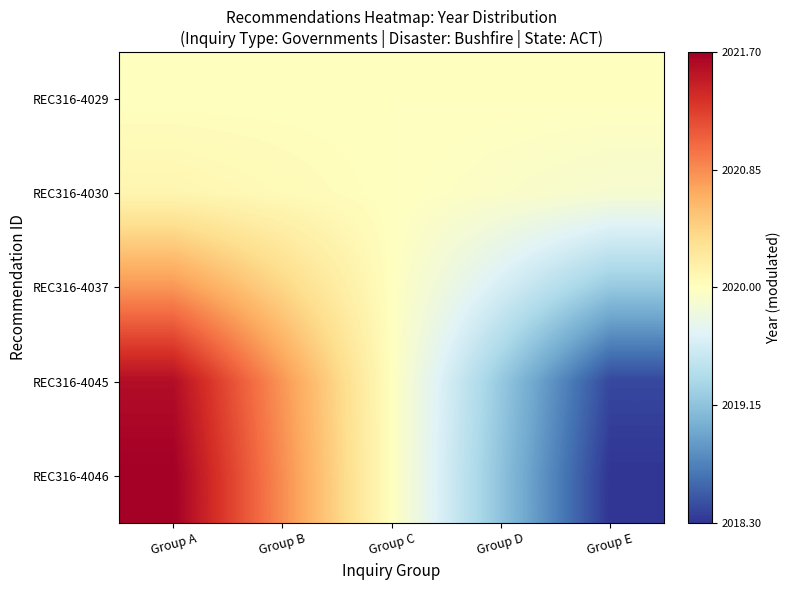

Reading left to right, what are all the values shown in this chart?

REC316-4029: Group A=2020.0	Group B=2020.0	Group C=2020.0	Group D=2020.0	Group E=2020.0
REC316-4030: Group A=2020.1	Group B=2020.0	Group C=2020.0	Group D=2019.9	Group E=2019.9
REC316-4037: Group A=2020.8	Group B=2020.4	Group C=2020.0	Group D=2019.6	Group E=2019.2
REC316-4045: Group A=2021.6	Group B=2020.8	Group C=2020.0	Group D=2019.2	Group E=2018.4
REC316-4046: Group A=2021.7	Group B=2020.9	Group C=2020.0	Group D=2019.2	Group E=2018.3